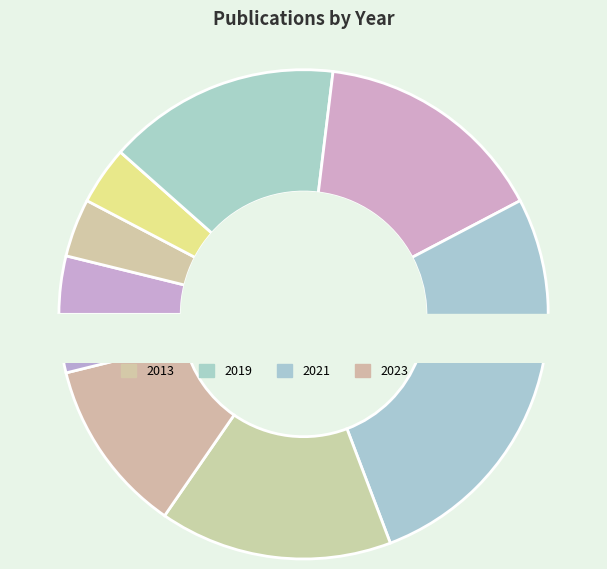

Combined, do 2019 and 2011 account for over 50%?

No